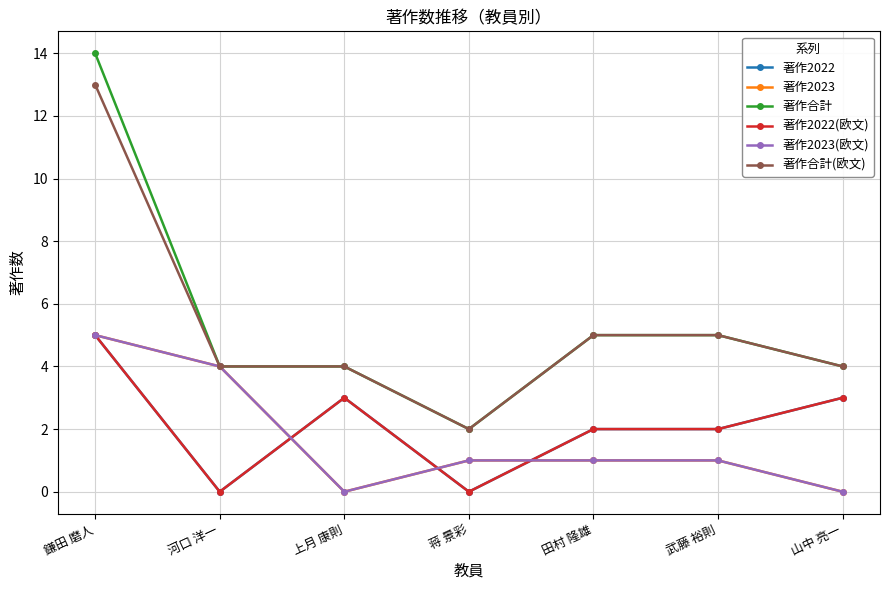

Reading left to right, list all the values displayed in this chart.

著作2022: 5	0	3	0	2	2	3
著作2023: 5	4	0	1	1	1	0
著作合計: 14	4	4	2	5	5	4
著作2022(欧文): 5	0	3	0	2	2	3
著作2023(欧文): 5	4	0	1	1	1	0
著作合計(欧文): 13	4	4	2	5	5	4